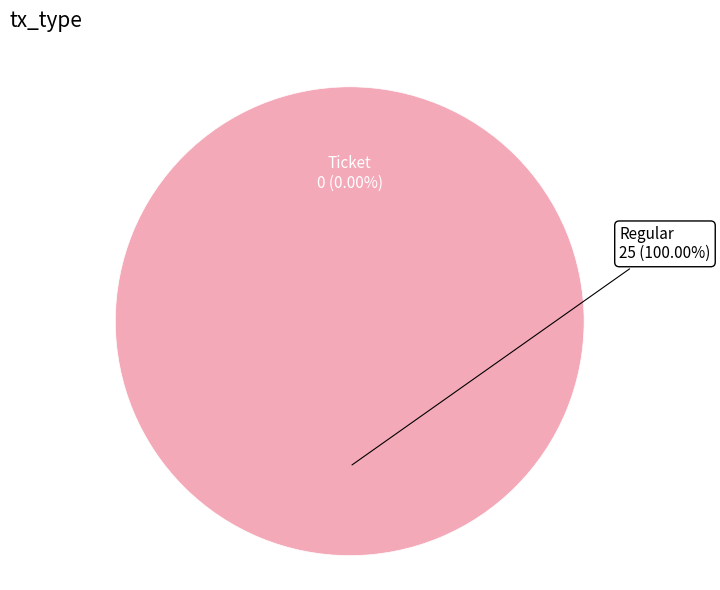

What percentage is the Regular (io_index=25) slice, to the nearest percent?

100%